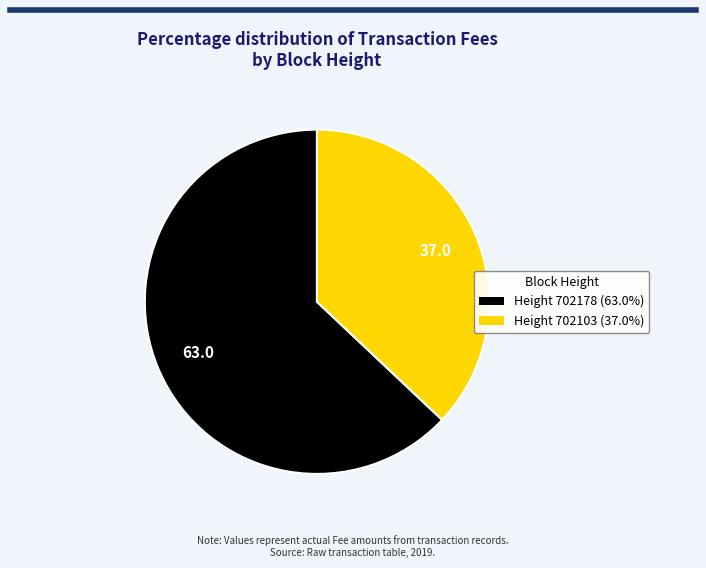

Is there a majority slice in this chart?

Yes